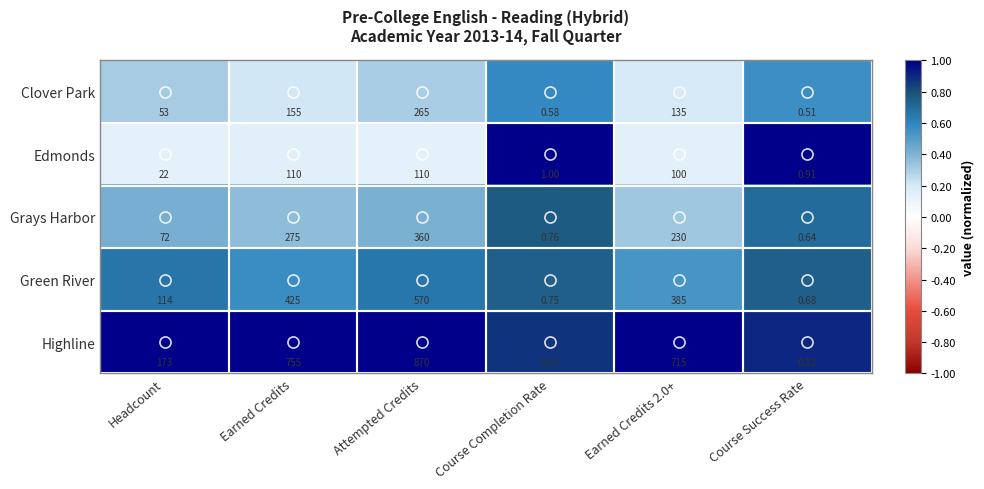

Rank the series by their maximum value, from highest to lowest.

Highline, Green River, Grays Harbor, Clover Park, Edmonds